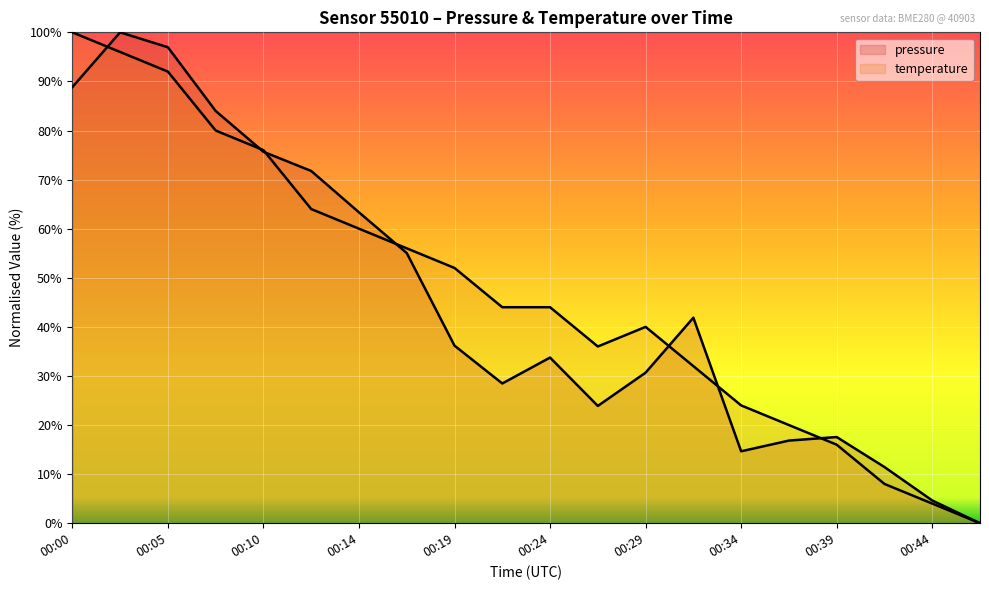

Which category has the lowest value across all series?

00:46